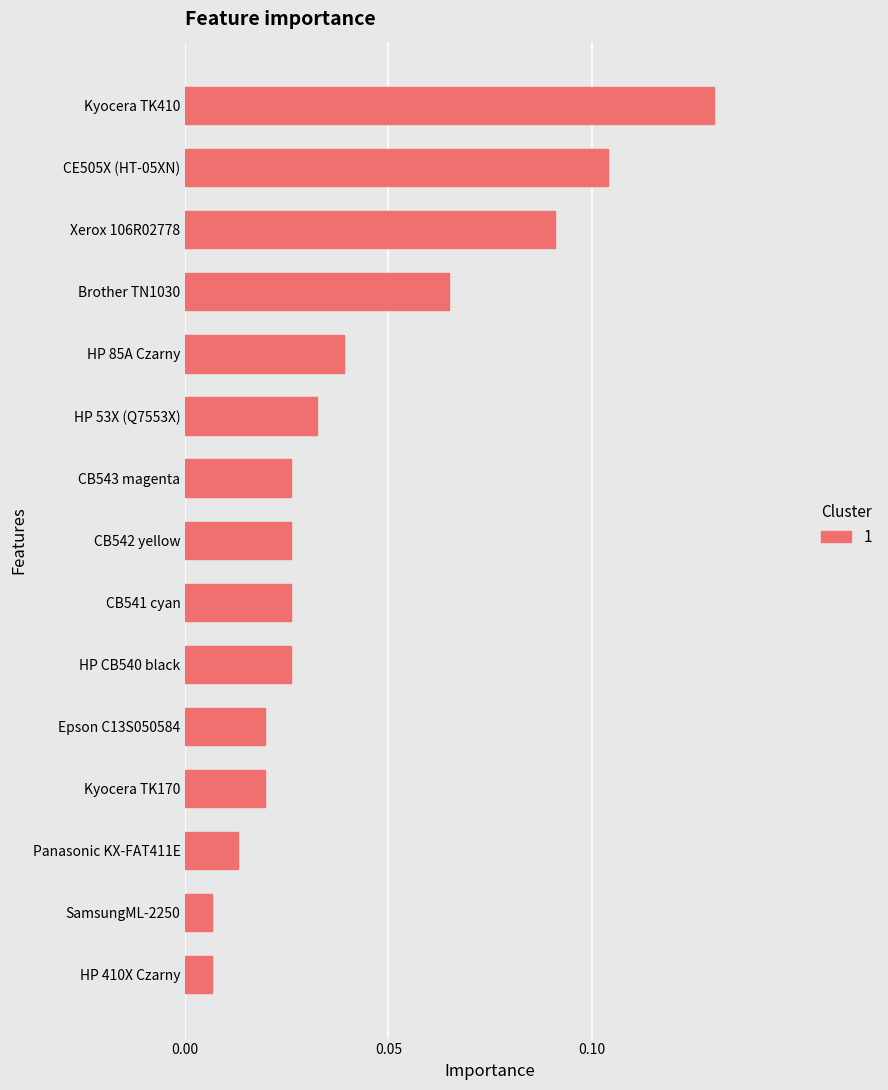

What is the change in value from CB541 cyan to CE505X (HT-05XN)?

+0.1